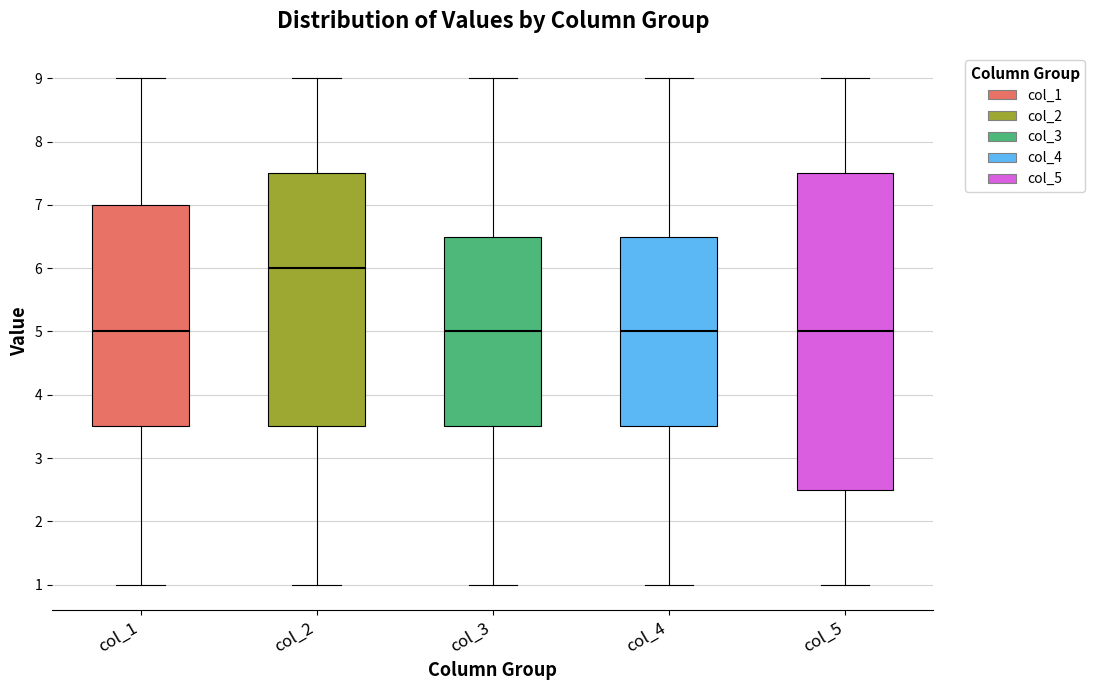

Which box is the tallest, from its lower edge to its upper edge?

col_5